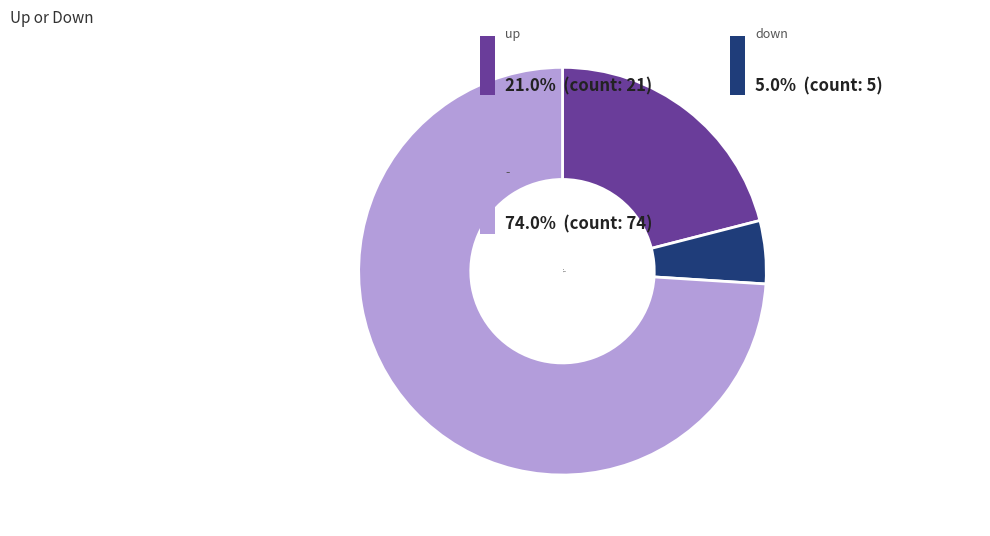

What is the smallest slice in the pie chart?

down